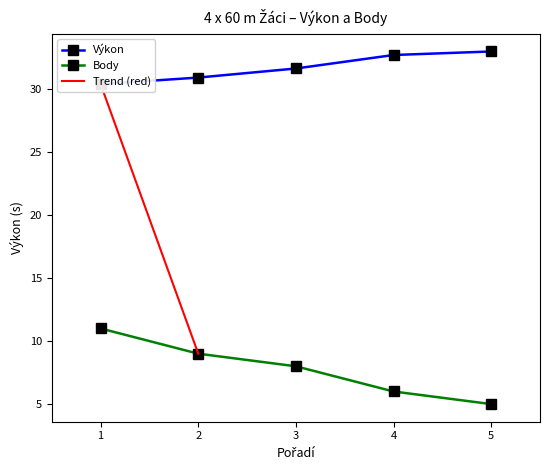

True or false: Výkon and Body cross at least once.

False